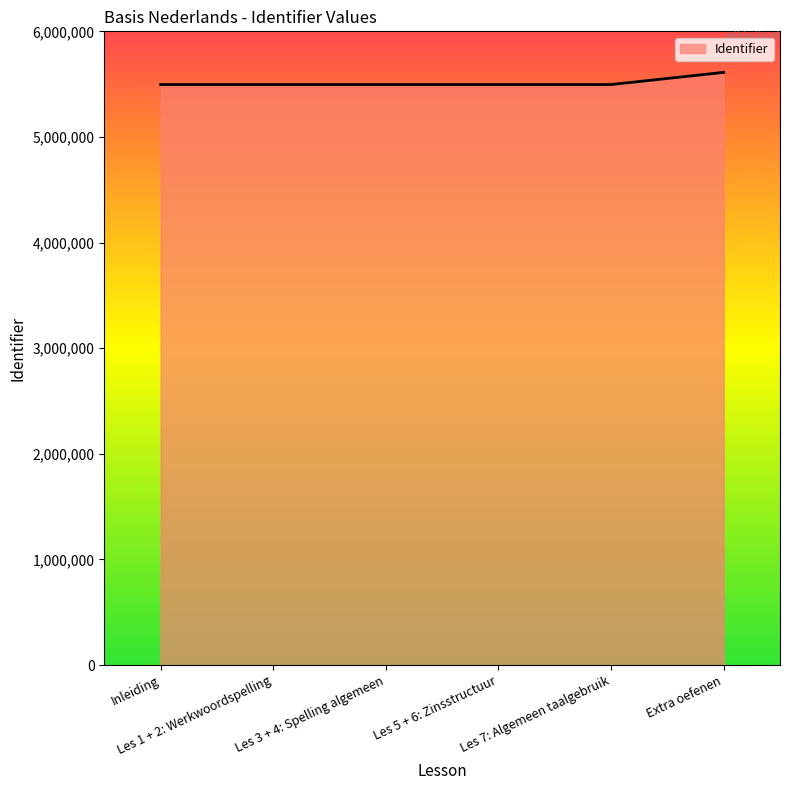

What is the sum of the values at Les 5 + 6: Zinsstructuur and Inleiding?

10992282